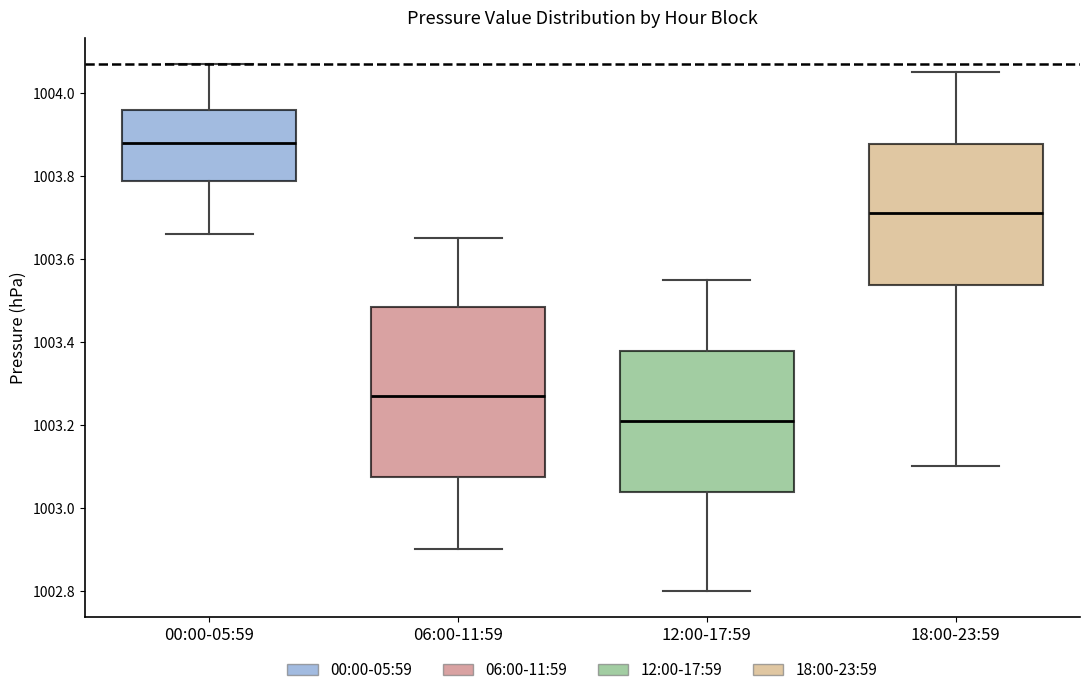

Where does the lower whisker of the box for 00:00-05:59 end on the y-axis? The values are not printed on the chart, so give them approximately, as read against the axis.

1003.66